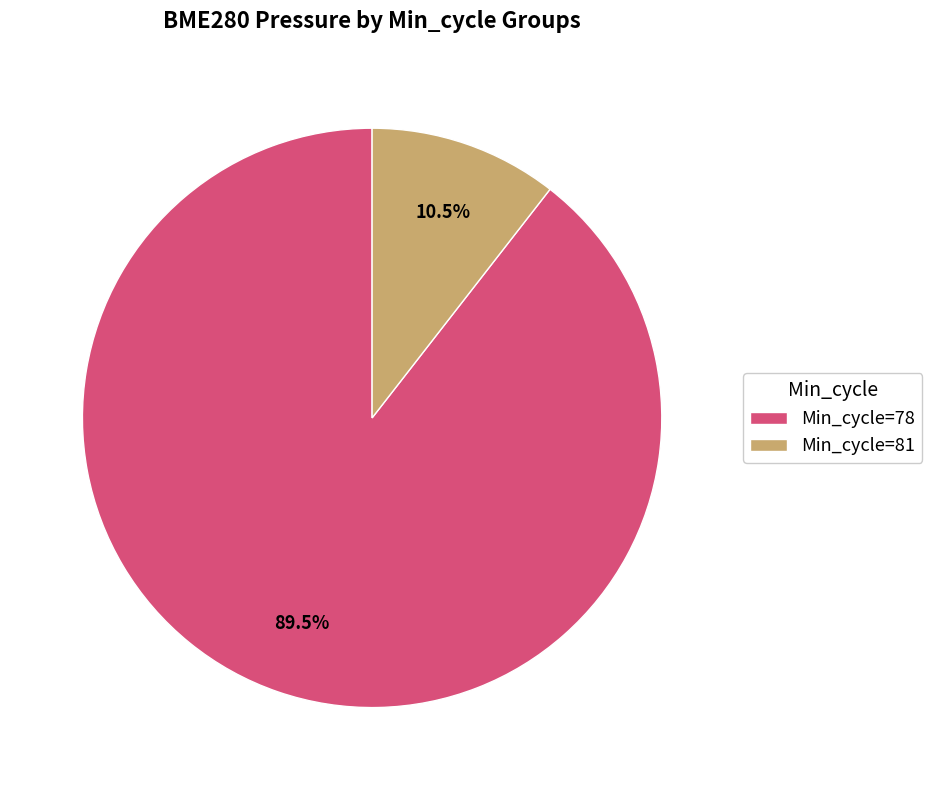

Rank the categories by value from highest to lowest.

Min_cycle=78, Min_cycle=81